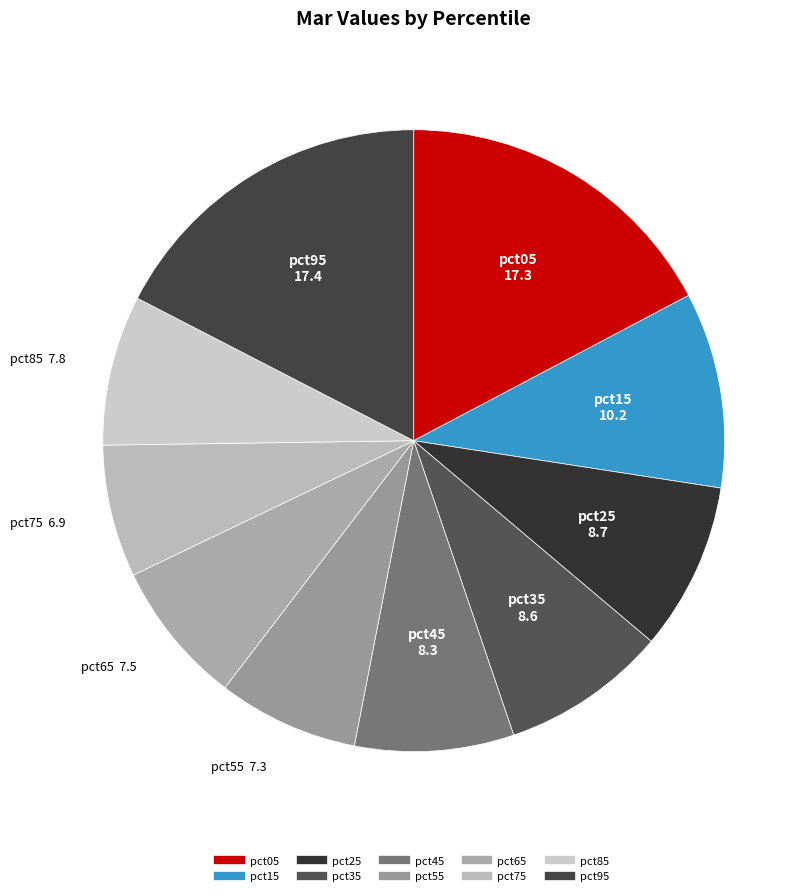

Does any single category account for the majority?

No